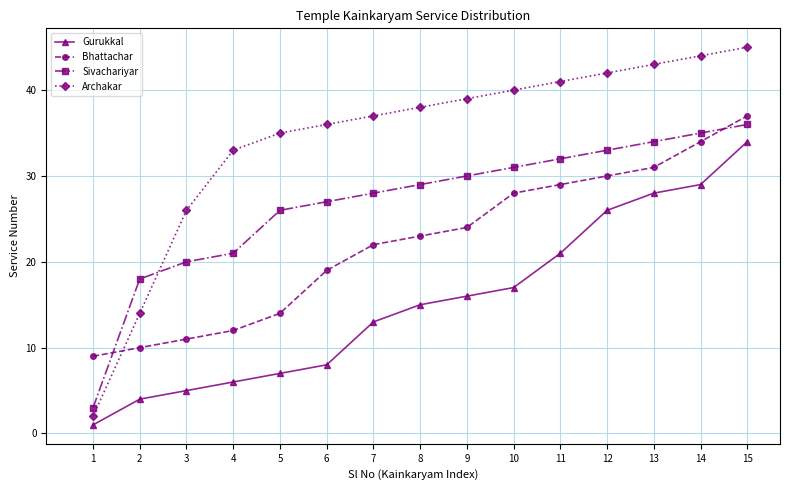

What is the difference between the second highest and minimum values in the Bhattachar series?

25